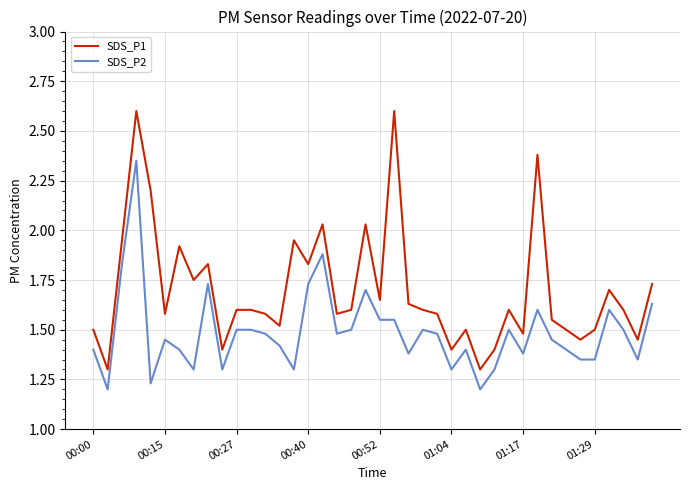

How many categories are shown in the chart?

40